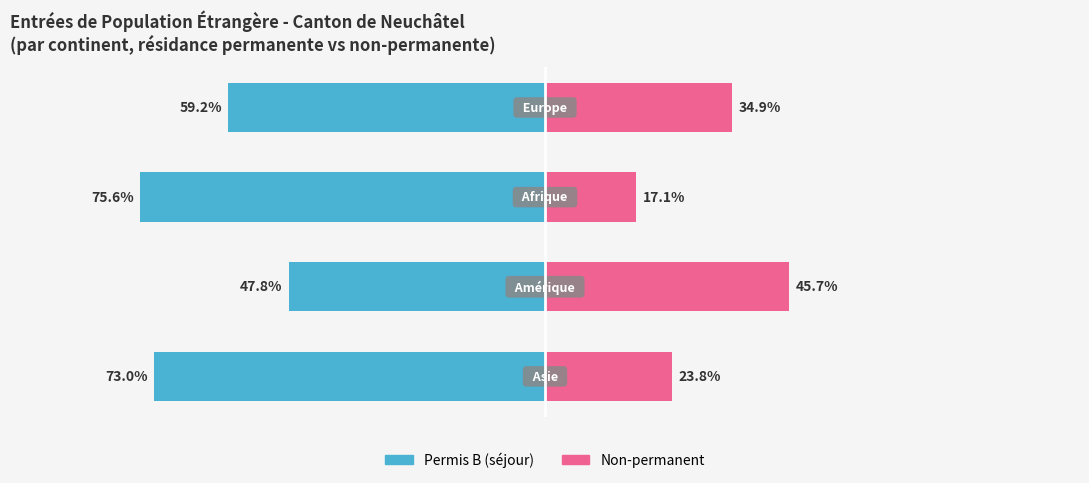

The Non-permanent series shows 6.8 at 1. True or false?

False